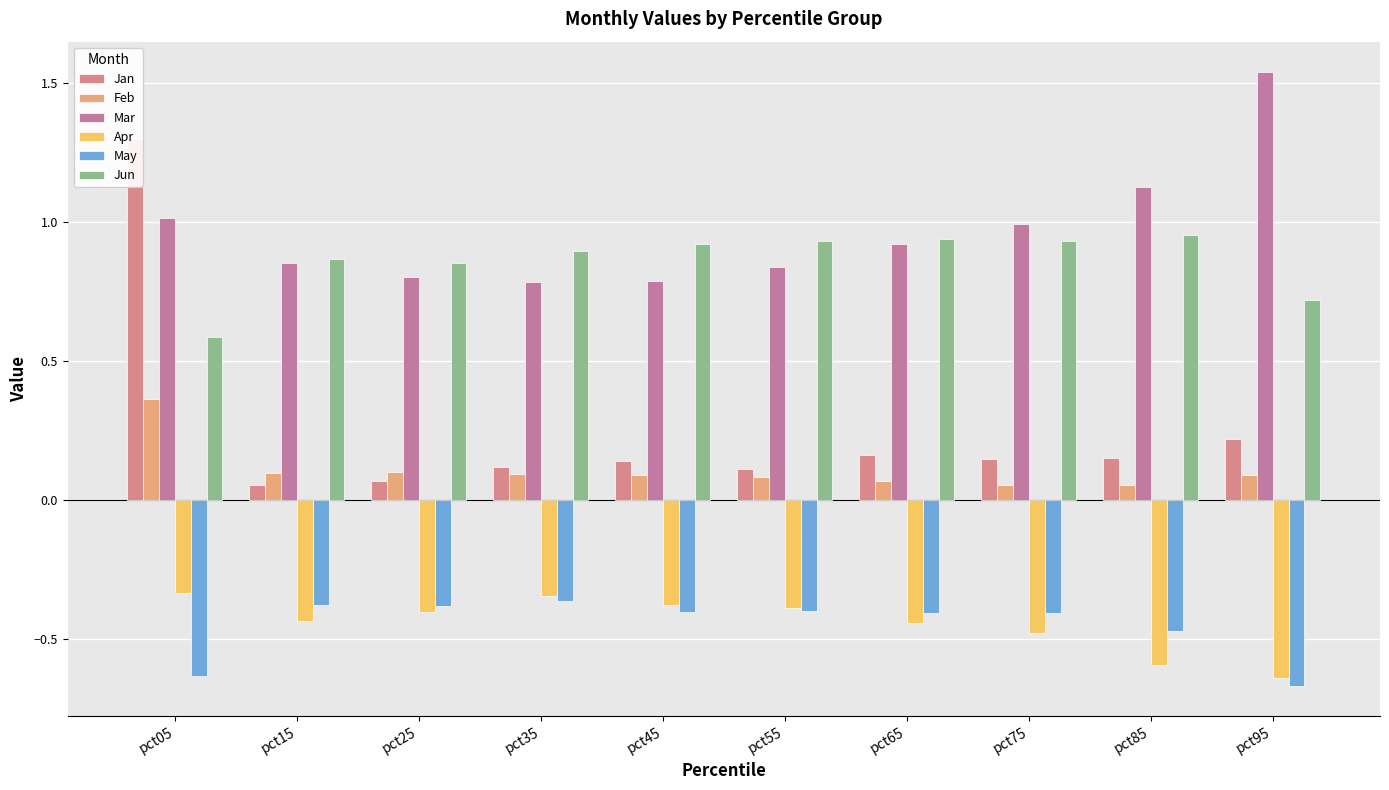

Reading left to right, transcribe all the data shown in this chart.

Jan: 1.3	0.1	0.1	0.1	0.1	0.1	0.2	0.1	0.2	0.2
Feb: 0.4	0.1	0.1	0.1	0.1	0.1	0.1	0.1	0.1	0.1
Mar: 1.0	0.9	0.8	0.8	0.8	0.8	0.9	1.0	1.1	1.5
Apr: -0.3	-0.4	-0.4	-0.3	-0.4	-0.4	-0.4	-0.5	-0.6	-0.6
May: -0.6	-0.4	-0.4	-0.4	-0.4	-0.4	-0.4	-0.4	-0.5	-0.7
Jun: 0.6	0.9	0.9	0.9	0.9	0.9	0.9	0.9	1.0	0.7